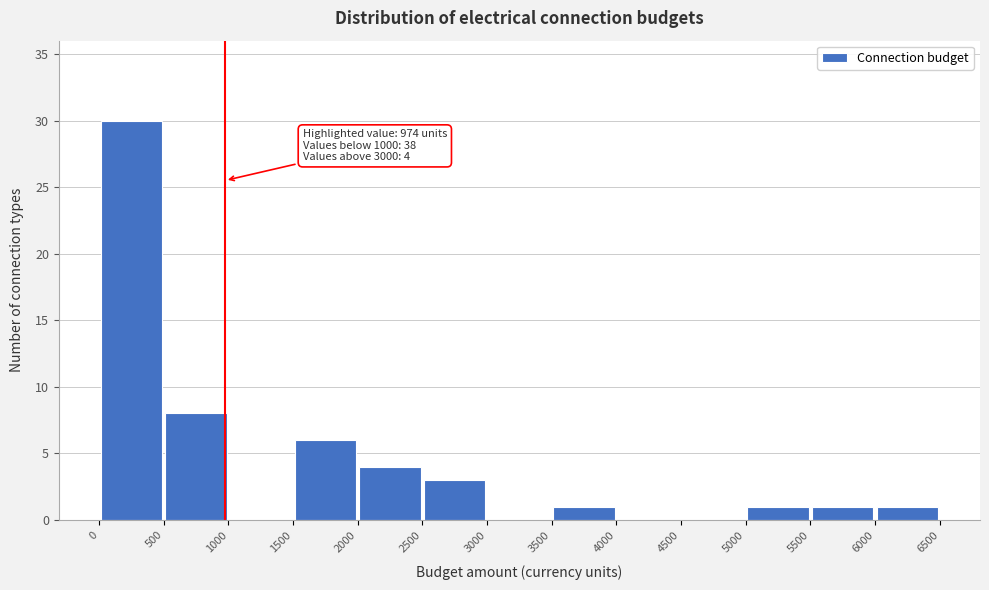

Which range on the x-axis has the tallest bar?

0 to 500